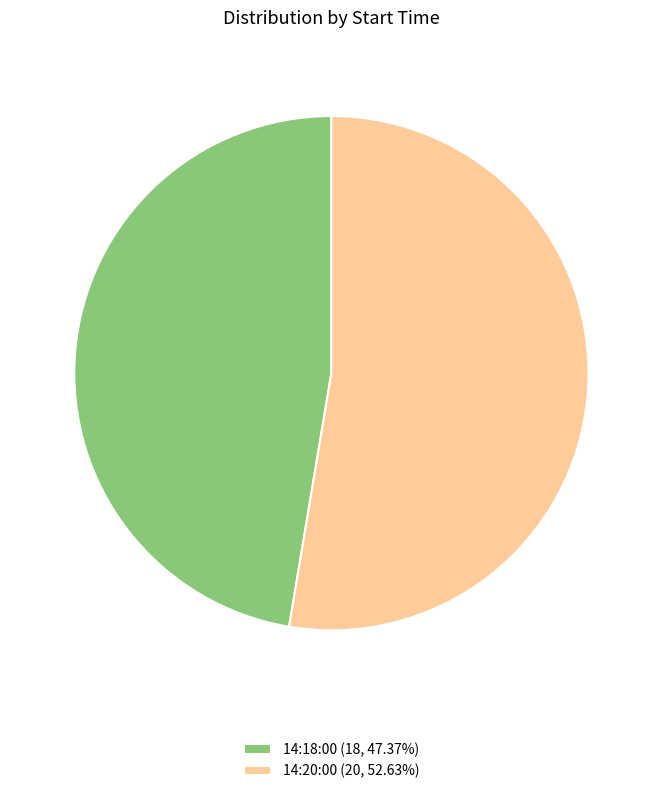

What is the ratio of the value at 14:18:00 (18, 47.37%) to the value at 14:20:00 (20, 52.63%)?

0.9